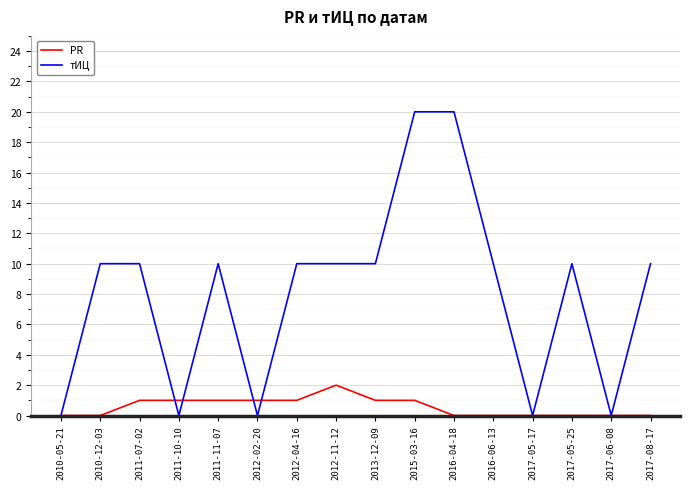

What is the maximum value shown in the chart?

20